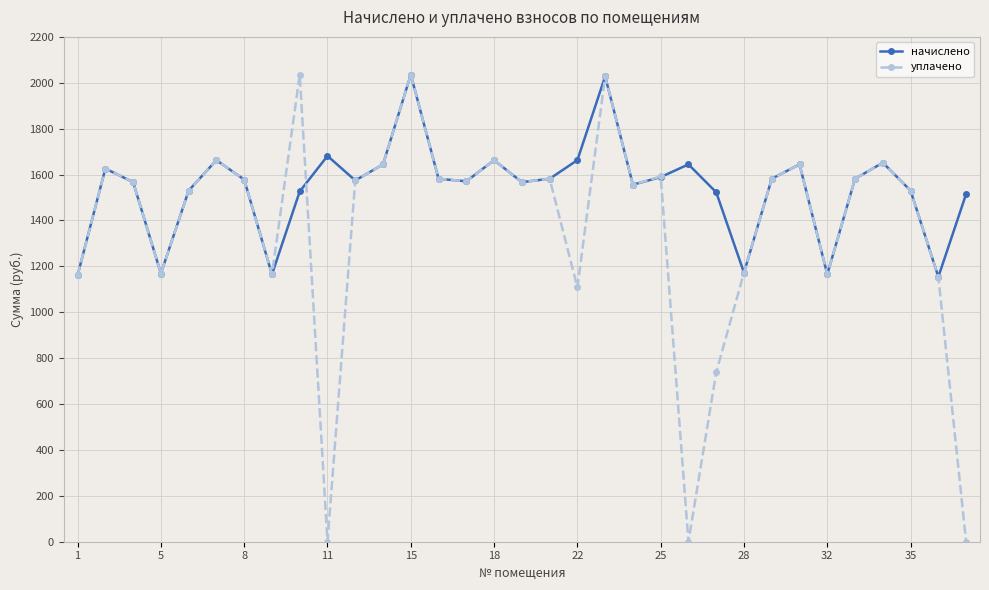

What is the difference between the maximum and second lowest values in the уплачено series?

2035.2